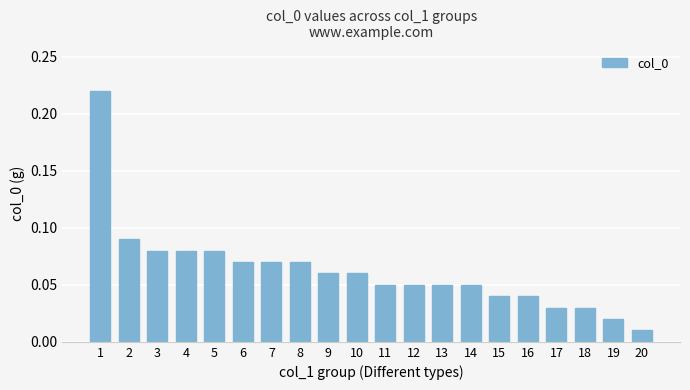

Which label corresponds to the smallest value in the chart?

20